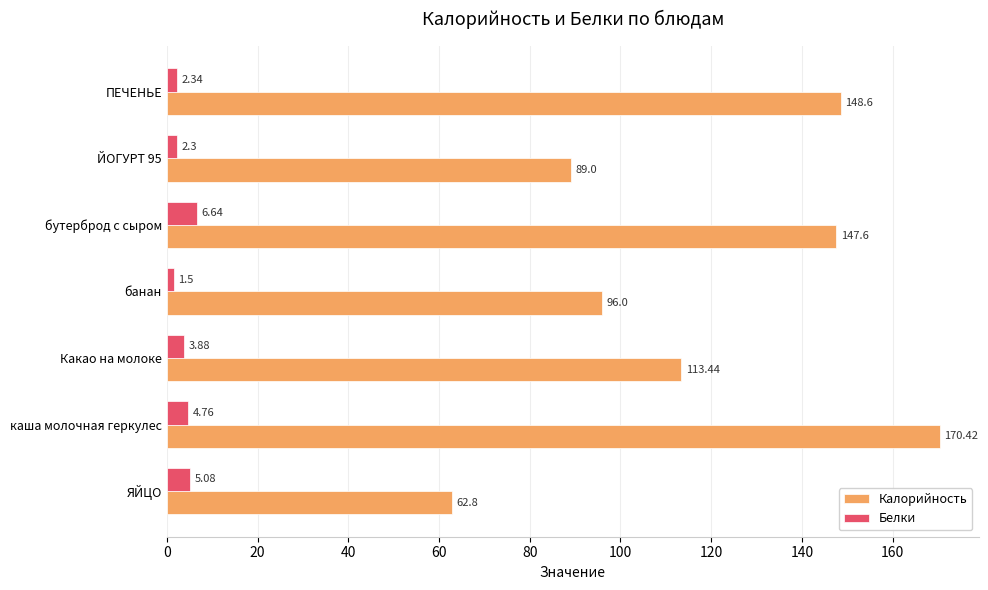

Which label corresponds to the largest value in the chart?

каша молочная геркулес